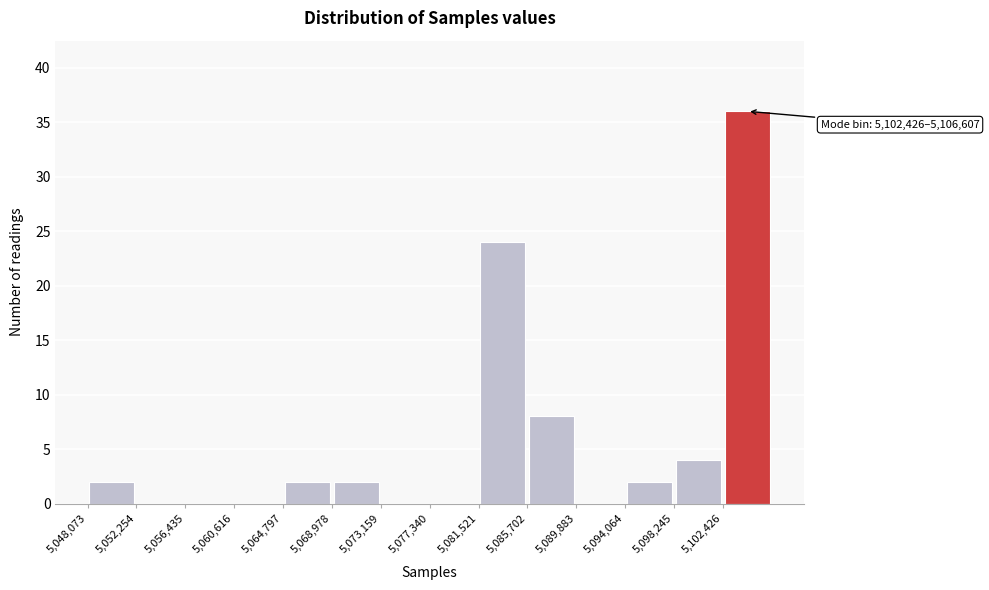

Which range on the x-axis has the tallest bar?

5102500 to 5106500